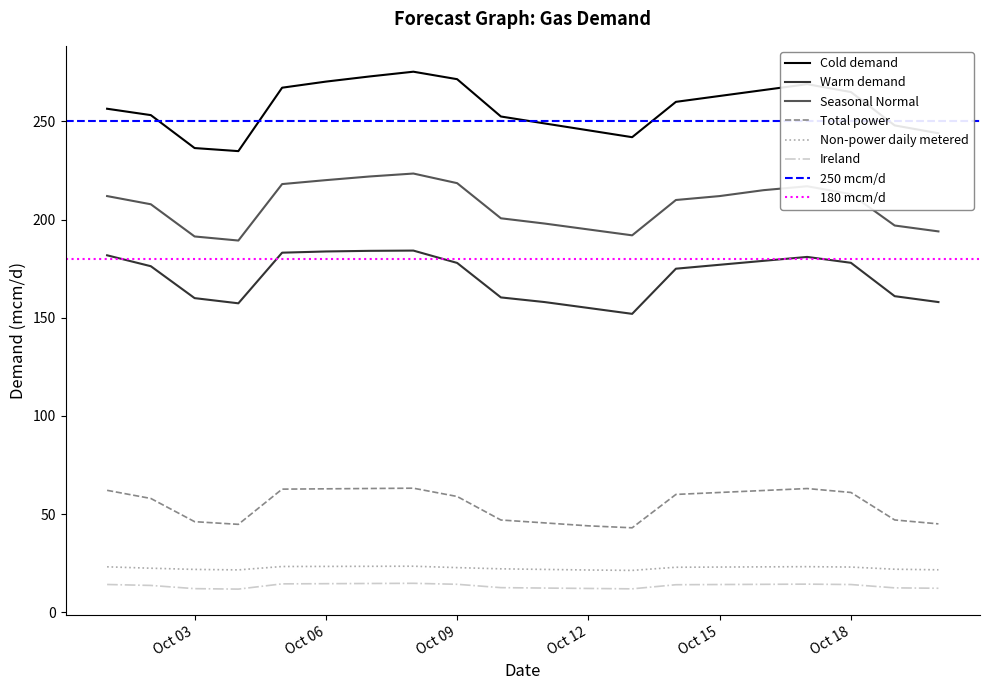

What is the highest value of the Seasonal Normal series?

223.5